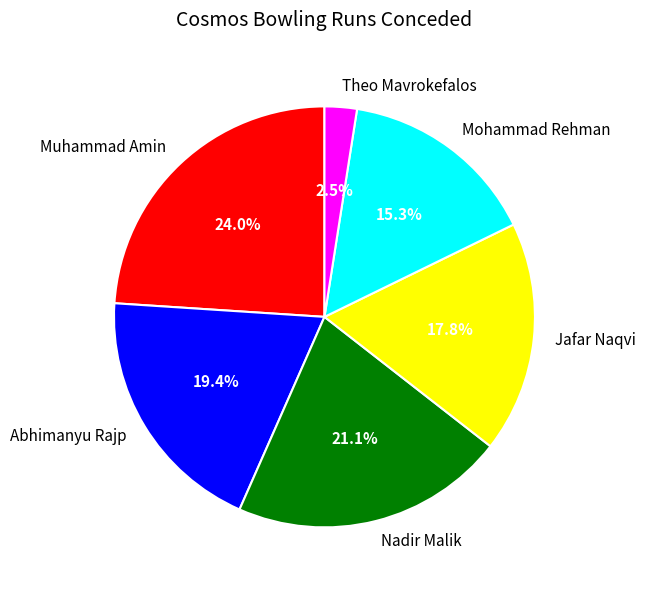

What percentage is the Mohammad Rehman slice, to the nearest percent?

15%